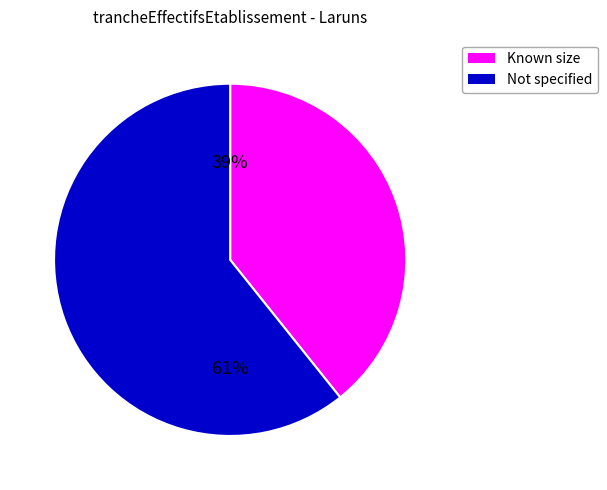

Is there any slice that represents more than half of the pie?

Yes